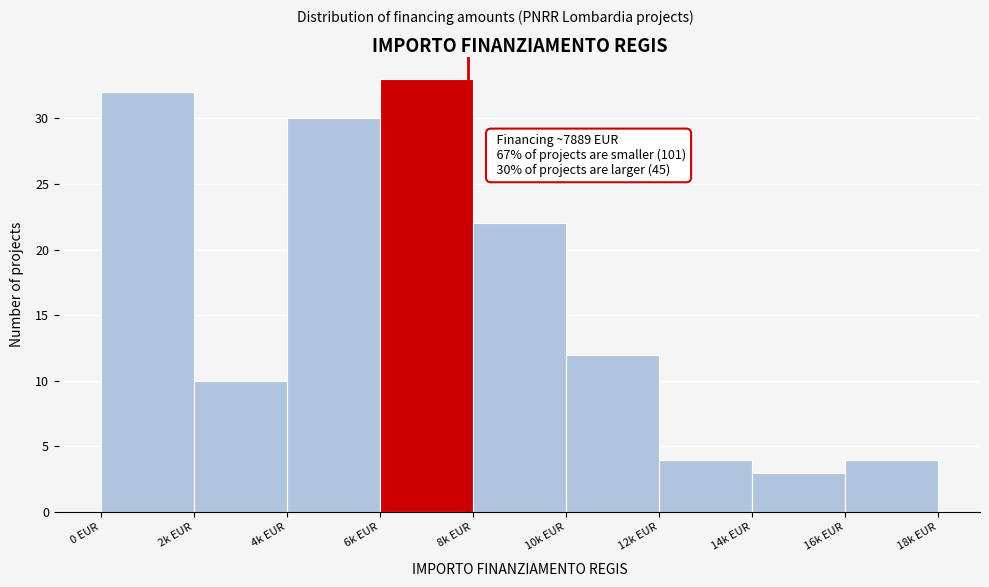

Reading left to right, transcribe all the data shown in this chart.

32	10	30	33	22	12	4	3	4